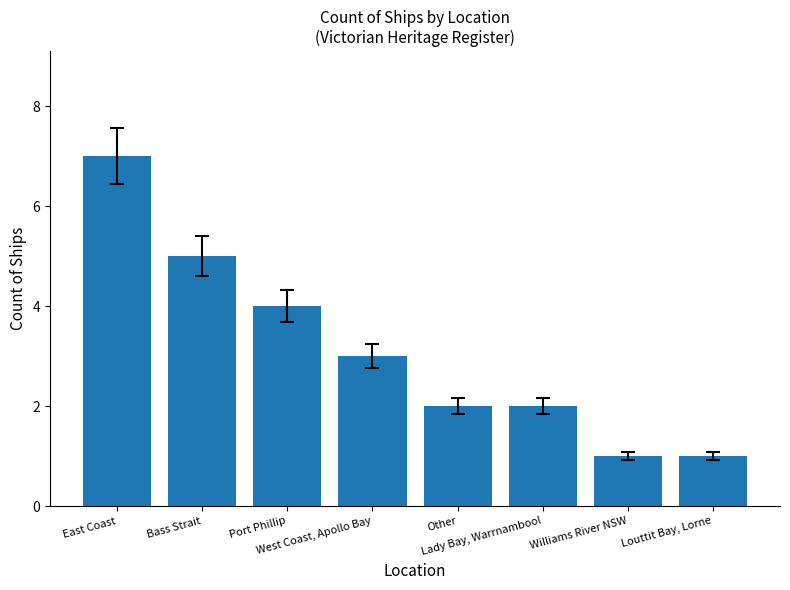

Count the number of categories in the chart.

8